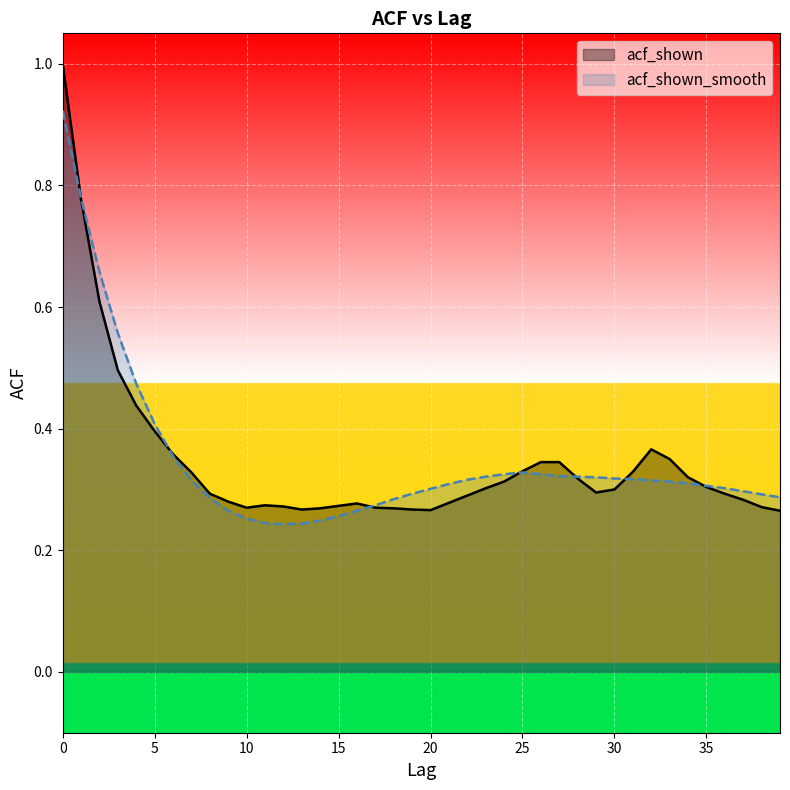

Is it true that acf_shown equals 0.6 at 5?

False